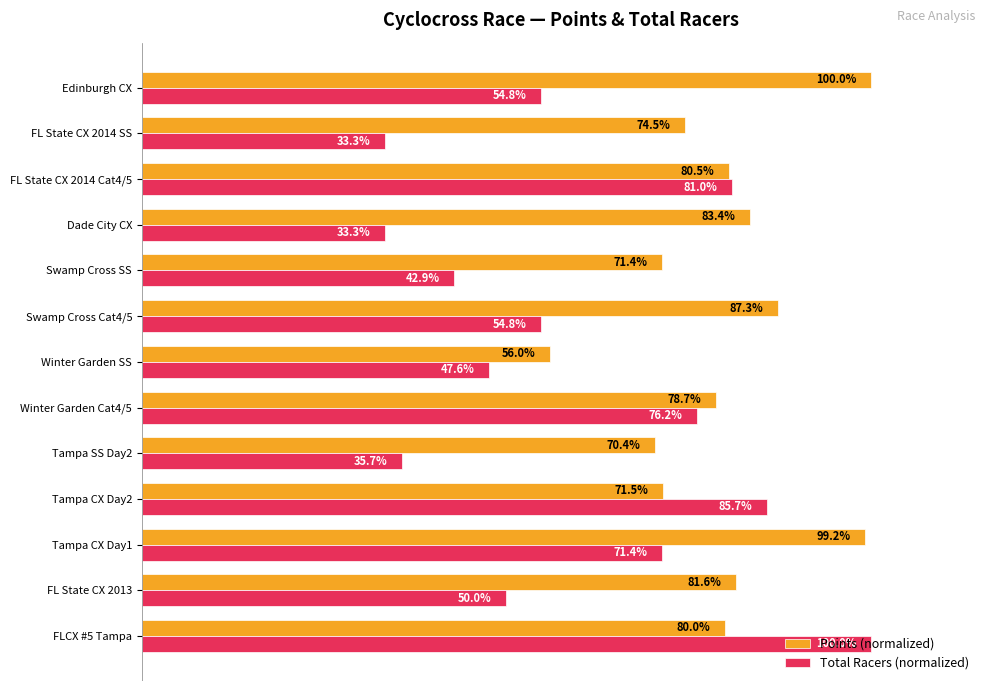

What are all the series names shown in the legend?

Points (normalized), Total Racers (normalized)